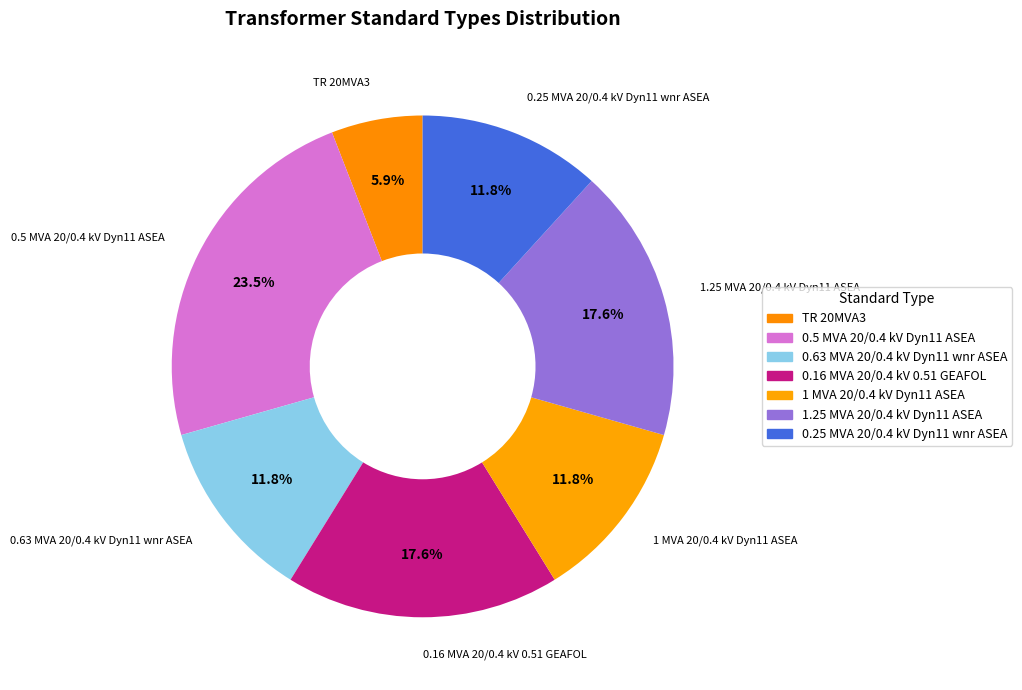

Is there a majority slice in this chart?

No